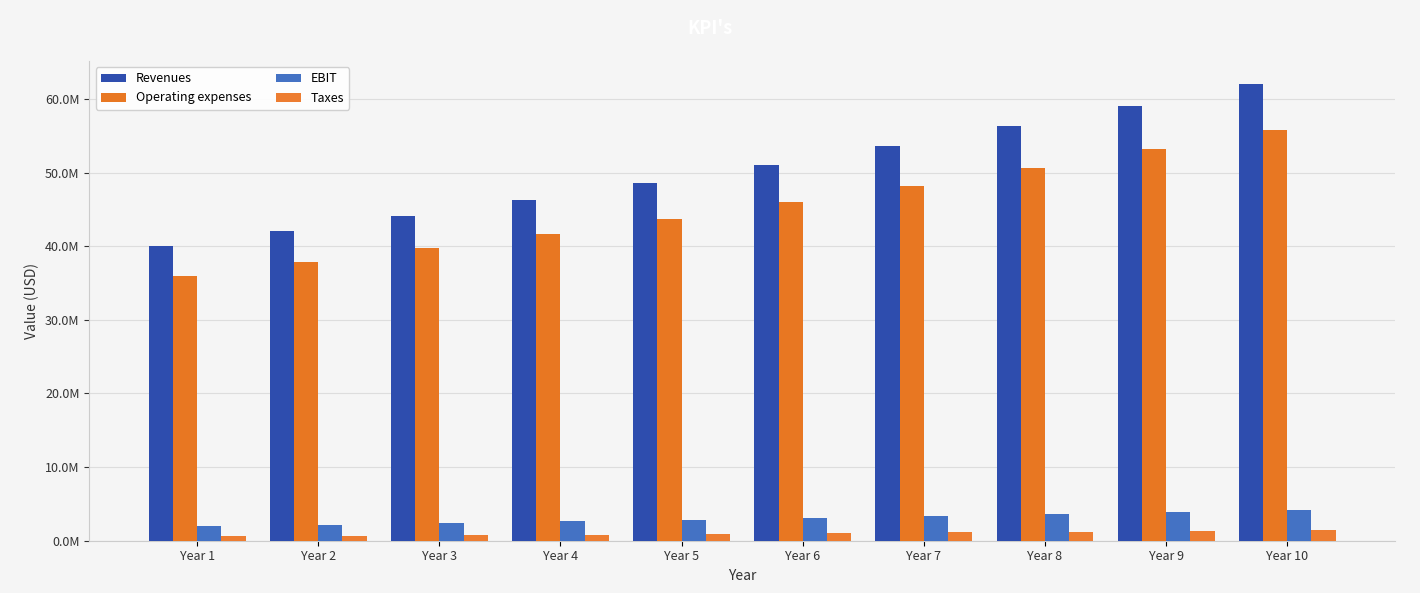

Are the bars horizontal?

No